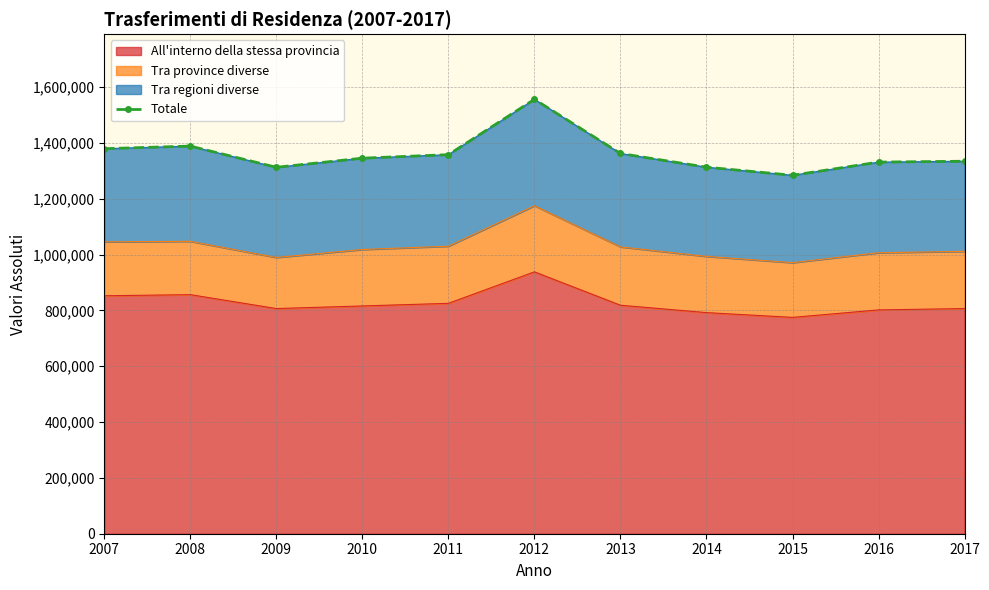

What is the difference between the values at 2009 and 2015?

28562